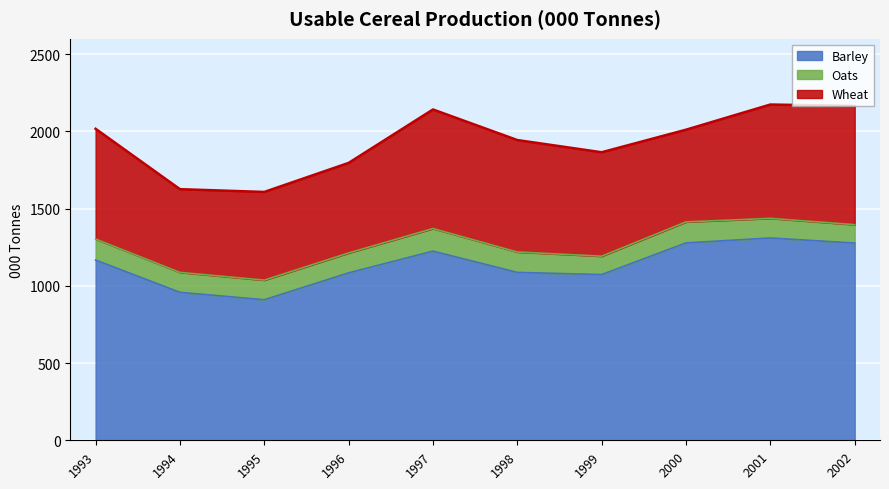

Which has a higher value, 2001 or 2000?

2001